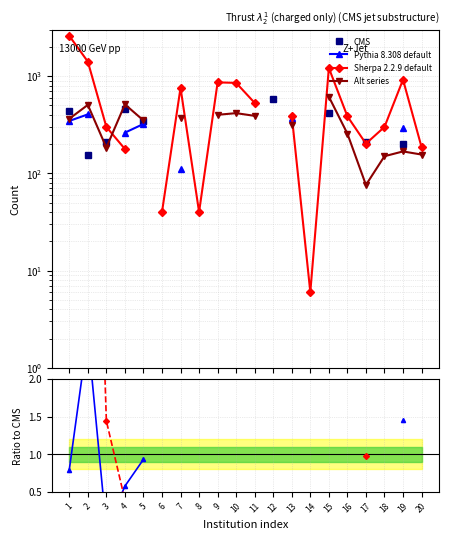

What is the maximum value for CMS?

575.0